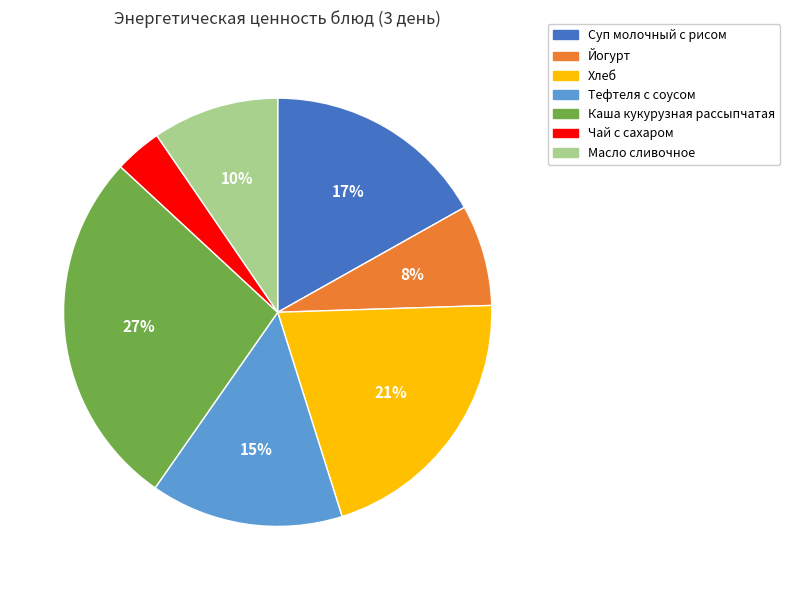

To the nearest percent, what is the average slice percentage?

14%